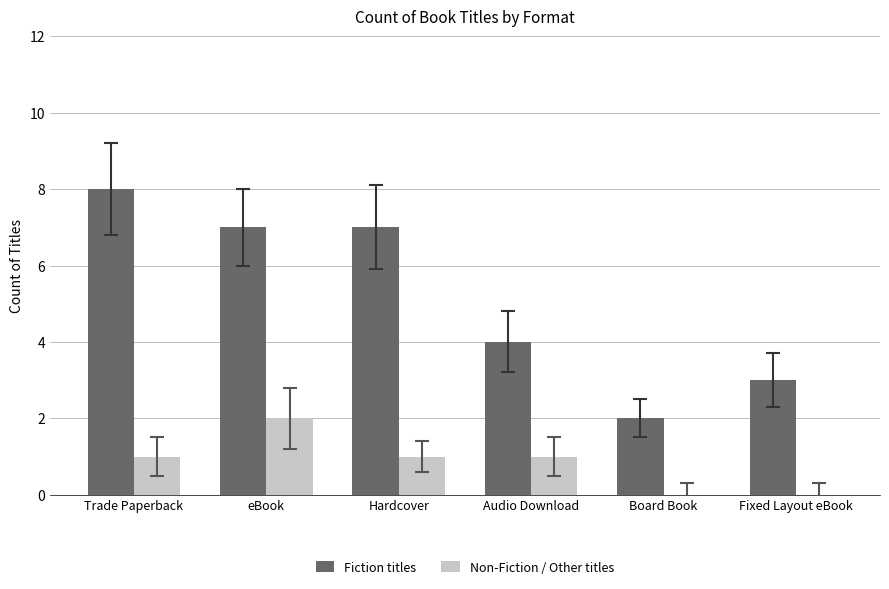

Reading right to left, what are all the values shown in this chart?

Fiction titles: Fixed Layout eBook=3	Board Book=2	Audio Download=4	Hardcover=7	eBook=7	Trade Paperback=8
Non-Fiction / Other titles: Fixed Layout eBook=0	Board Book=0	Audio Download=1	Hardcover=1	eBook=2	Trade Paperback=1